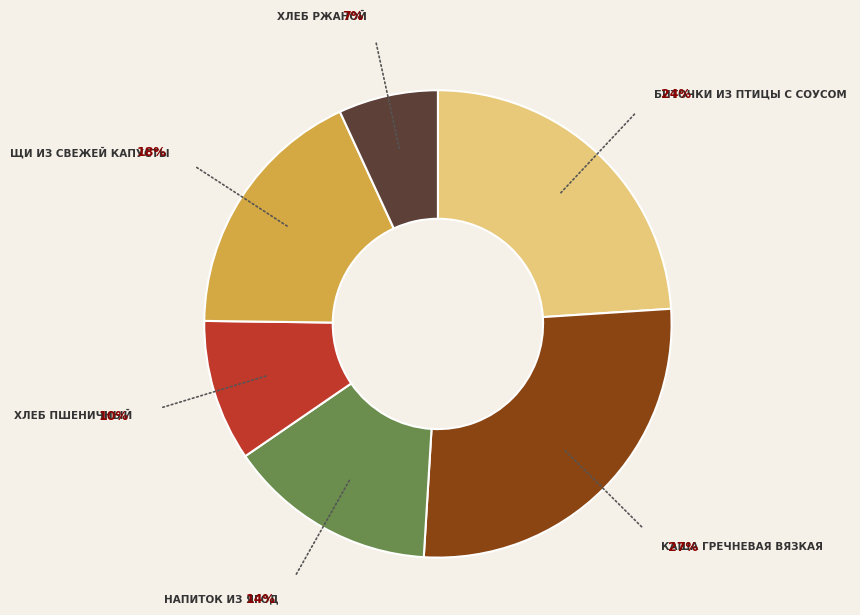

Is there any slice that represents more than half of the pie?

No